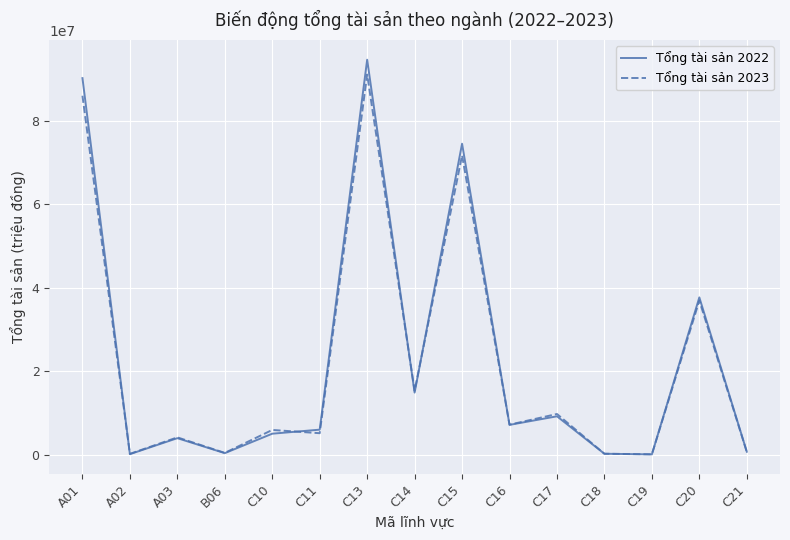

Is the value of Tổng tài sản 2023 at B06 greater than the value of Tổng tài sản 2022 at C15?

No